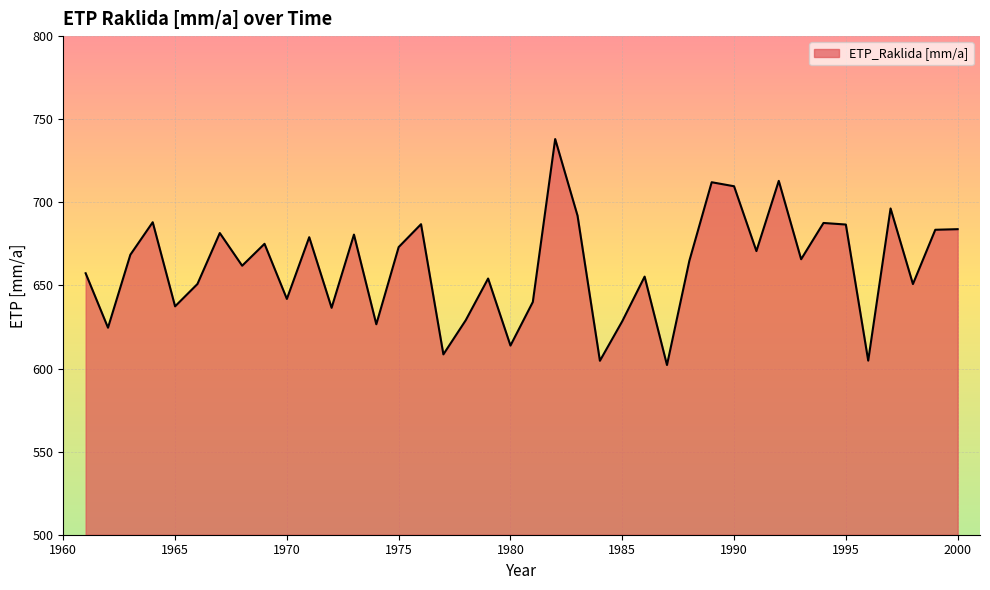

What is the smallest value displayed?

602.1